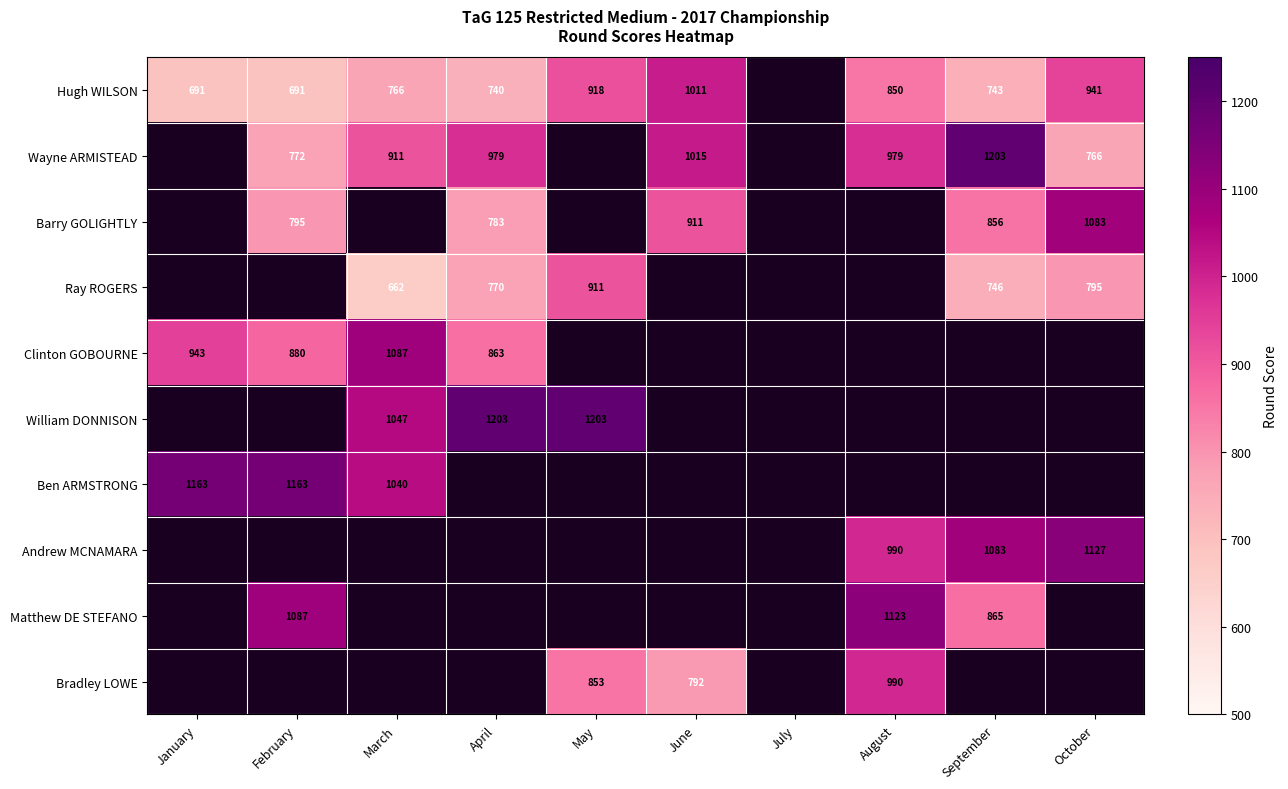

Which category has the lowest value across all series?

March